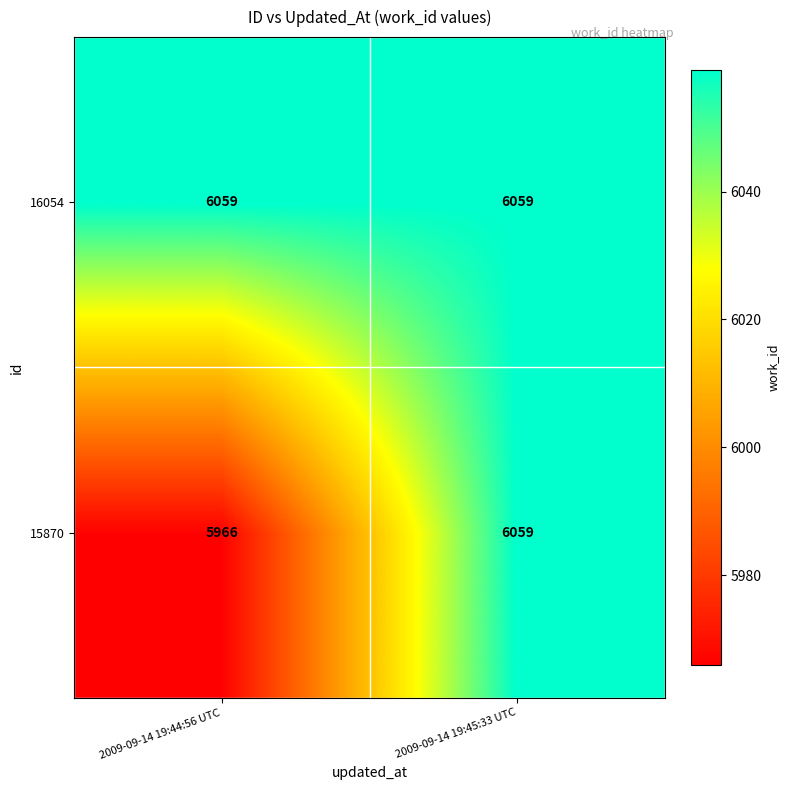

List the series in order of their overall mean, highest first.

16054, 15870